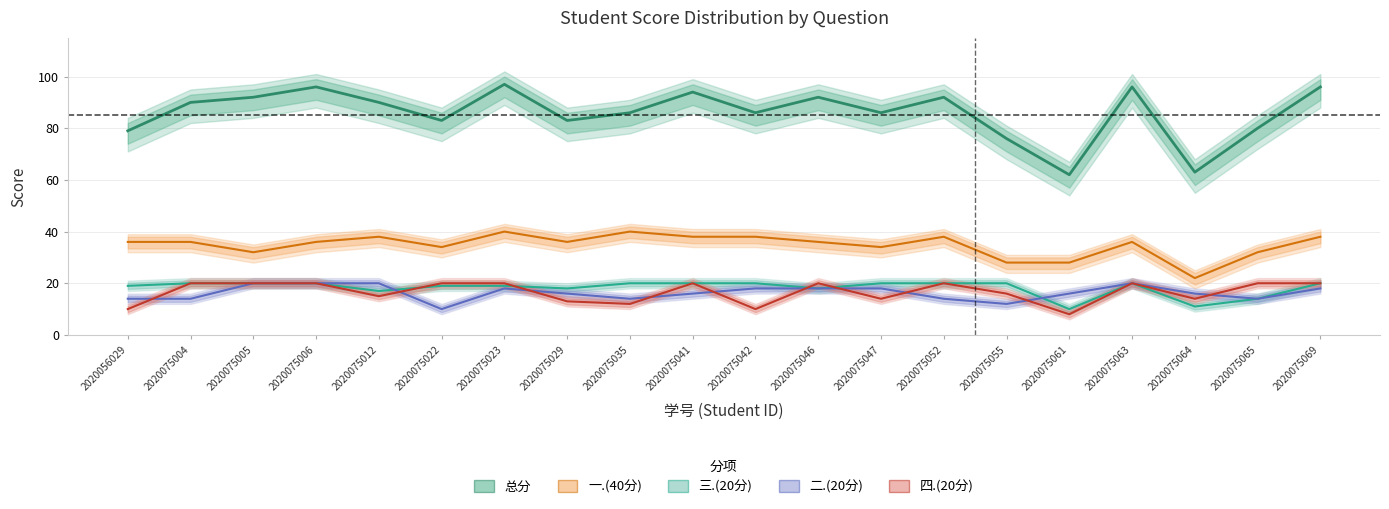

Is it true that 一.(40分) equals 38 at 2020075042?

True